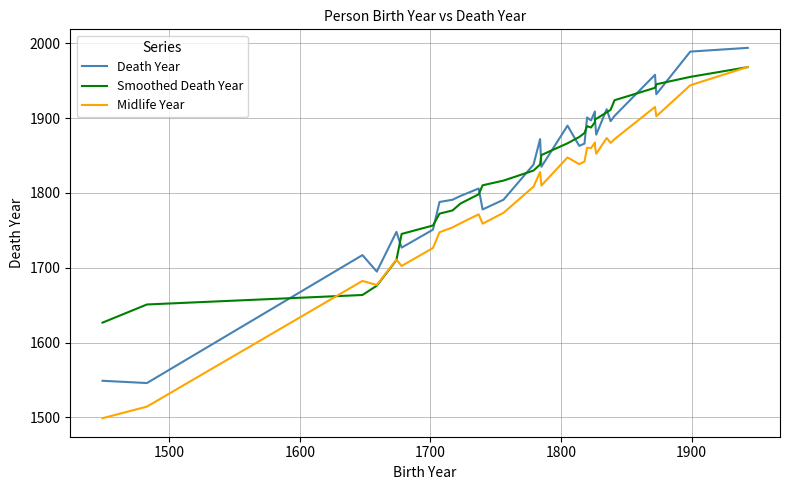

List the series in order of their peak value, highest first.

Death Year, Midlife Year, Smoothed Death Year